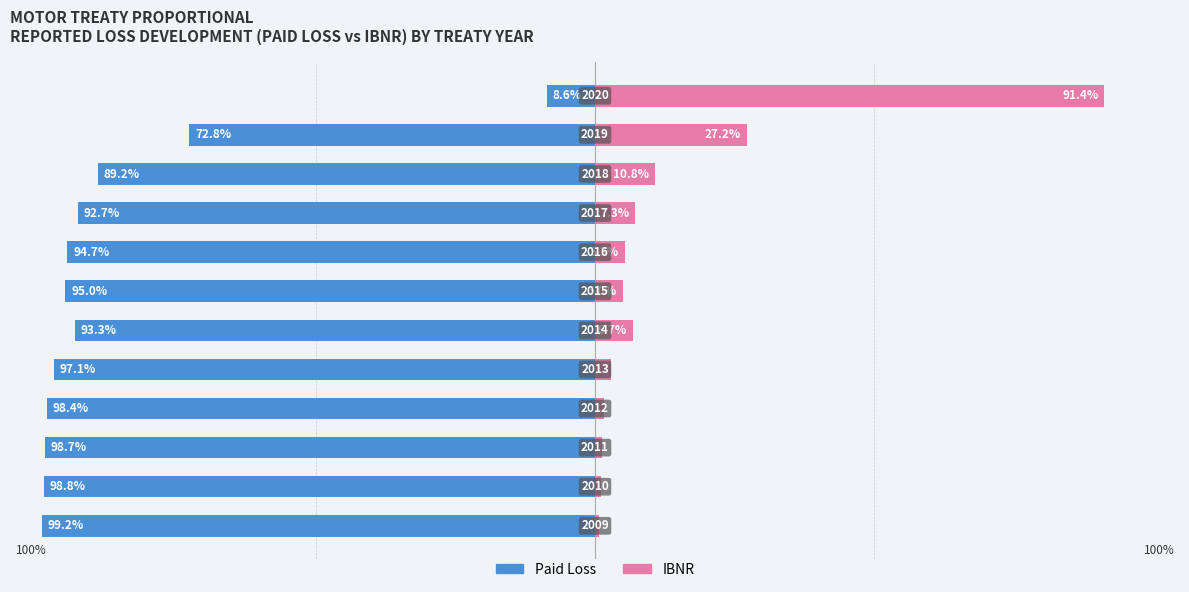

Reading right to left, what are all the values shown in this chart?

Paid Loss: -8.6	-72.8	-89.2	-92.7	-94.7	-95.0	-93.3	-97.1	-98.4	-98.7	-98.8	-99.2
IBNR: 91.4	27.2	10.8	7.3	5.3	5.0	6.7	2.9	1.6	1.3	1.2	0.8